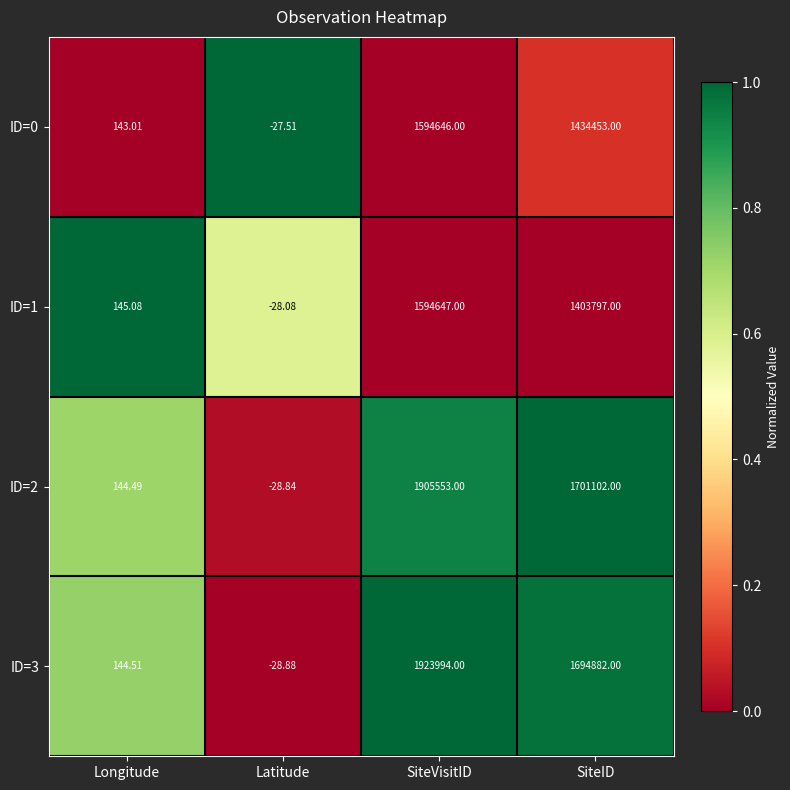

Which category has the lowest value across all series?

Latitude